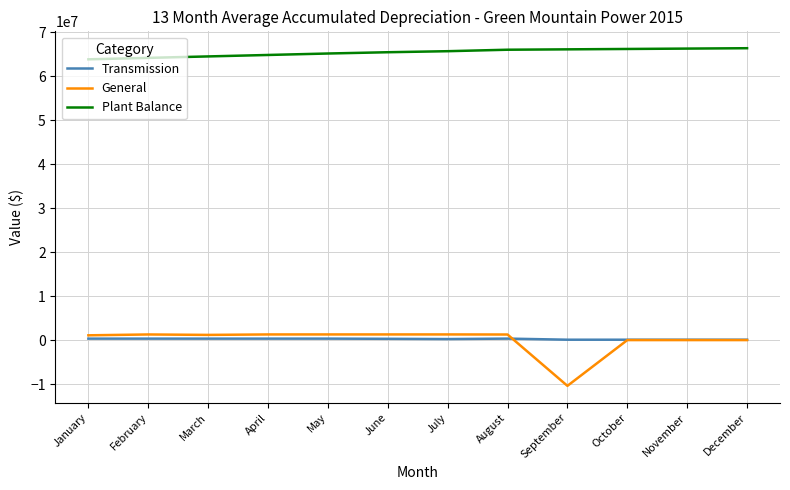

What is the total value across all series at August?

67611922